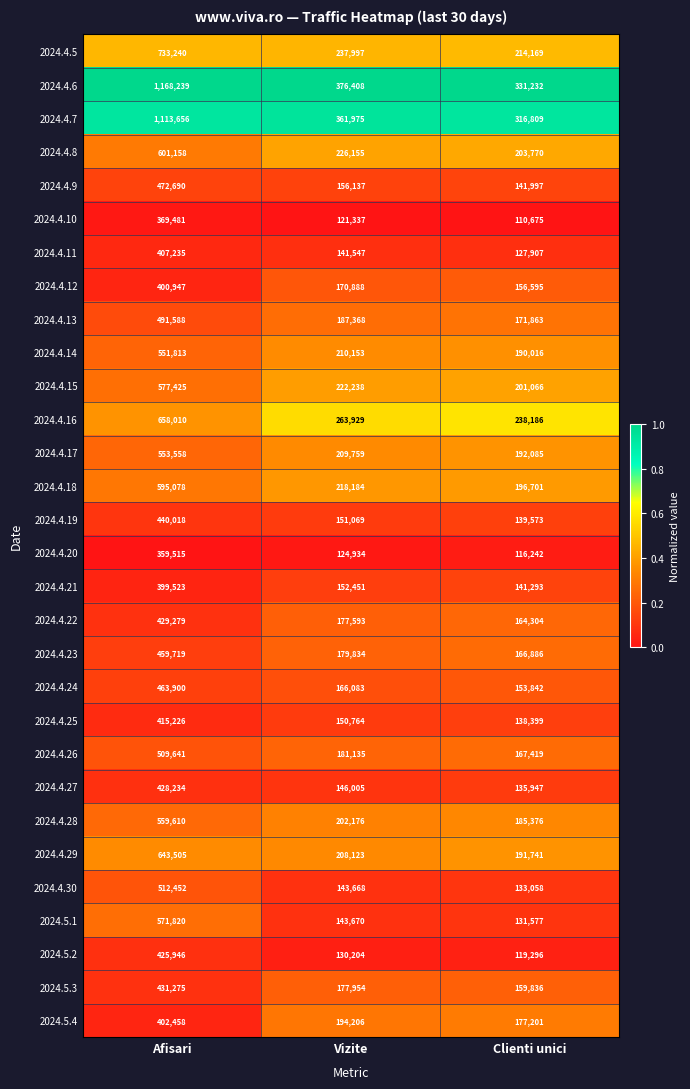

List the series in order of their peak value, highest first.

2024.4.6, 2024.4.7, 2024.4.5, 2024.4.16, 2024.4.29, 2024.4.8, 2024.4.18, 2024.4.15, 2024.5.1, 2024.4.28, 2024.4.17, 2024.4.14, 2024.4.30, 2024.4.26, 2024.4.13, 2024.4.9, 2024.4.24, 2024.4.23, 2024.4.19, 2024.5.3, 2024.4.22, 2024.4.27, 2024.5.2, 2024.4.25, 2024.4.11, 2024.5.4, 2024.4.12, 2024.4.21, 2024.4.10, 2024.4.20